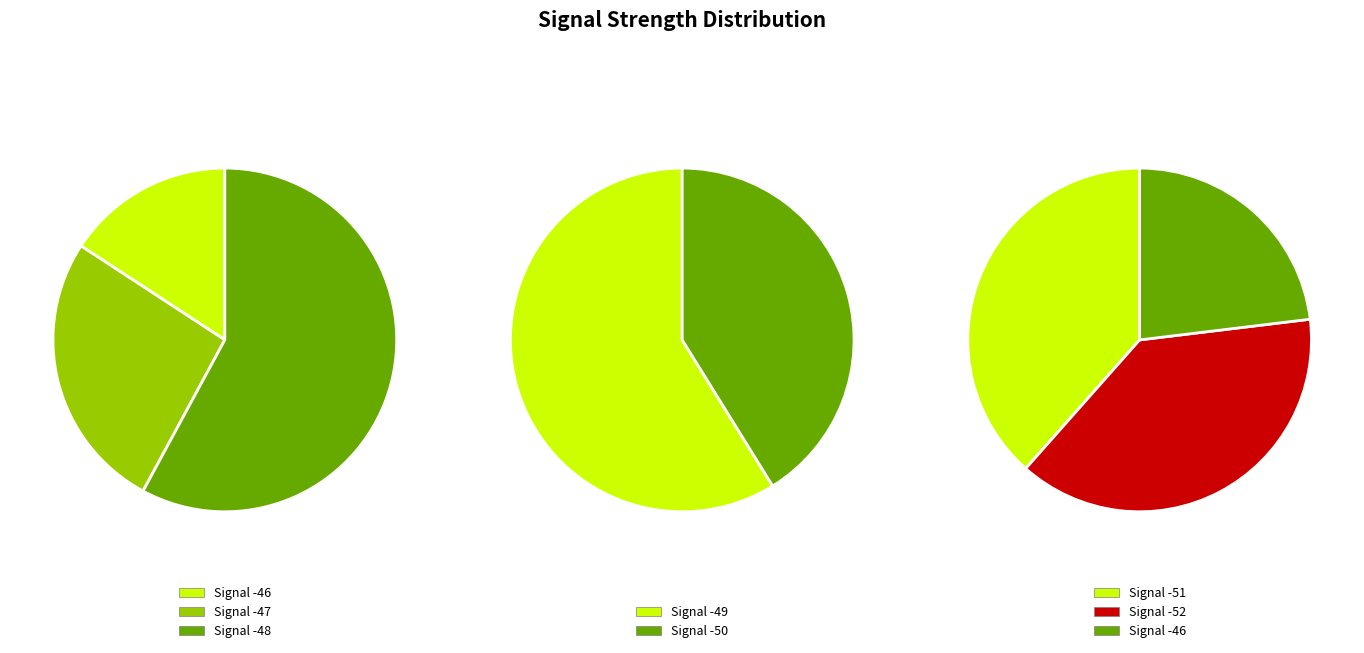

To the nearest percent, what is the difference between the largest and smallest slice percentages?

17%